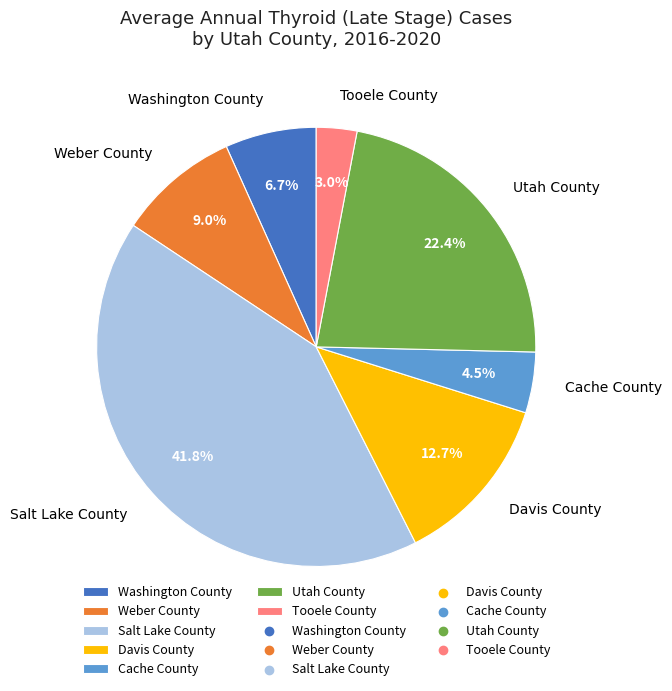

What is the largest slice in the pie chart?

Salt Lake County